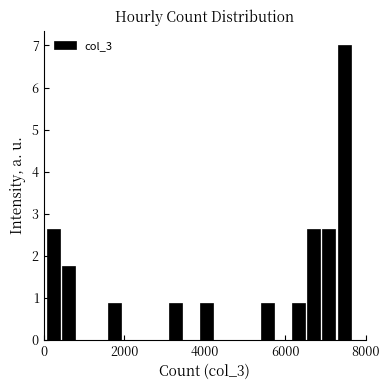

Read against the x-axis, roughly where is the centre of the tallest bar?

7400